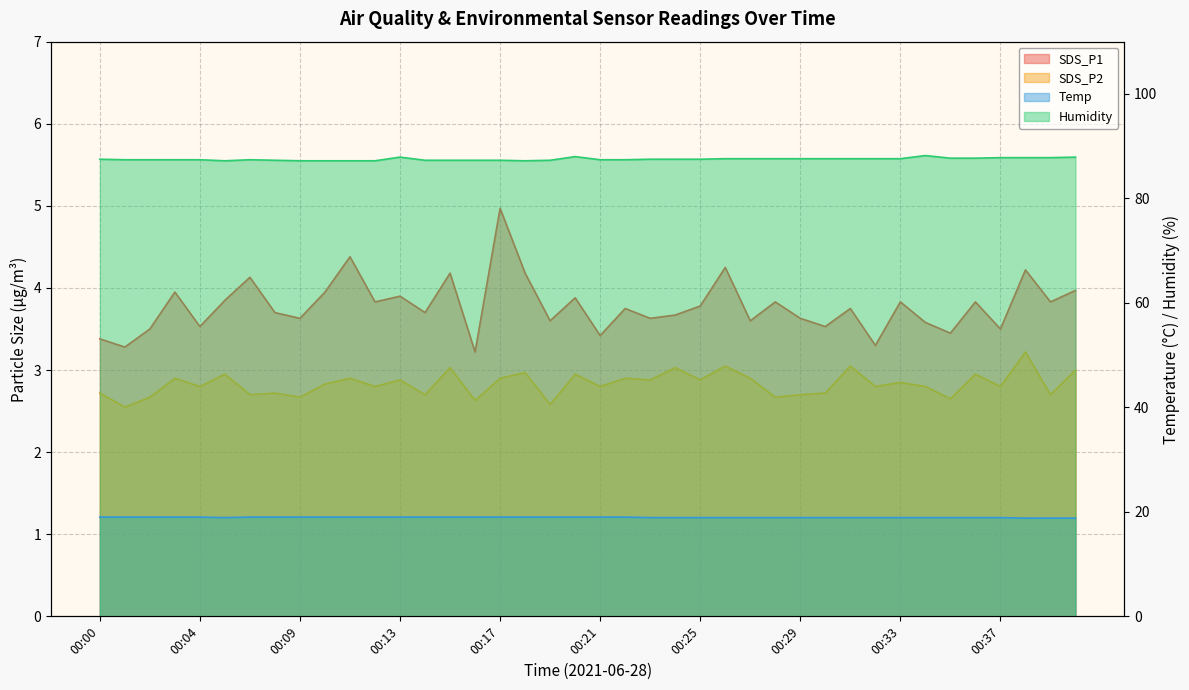

At which category does Temp reach its first local valley?

00:06